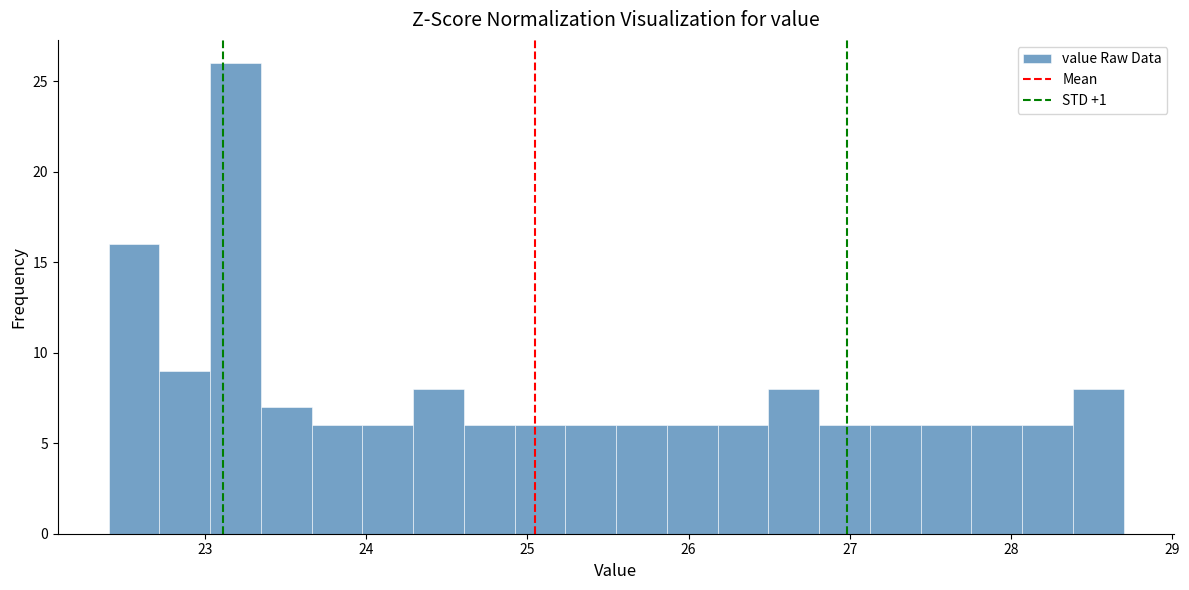

Around what value on the x-axis is the tallest bar? Give the approximate position of its centre, as read against the axis.

23.2